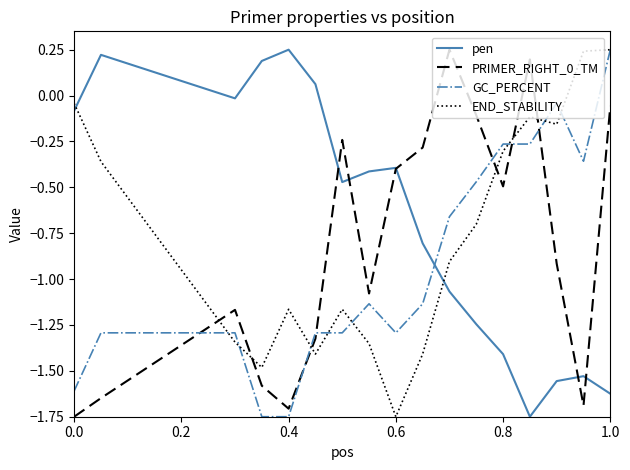

Which series has the largest total across all categories?

pen